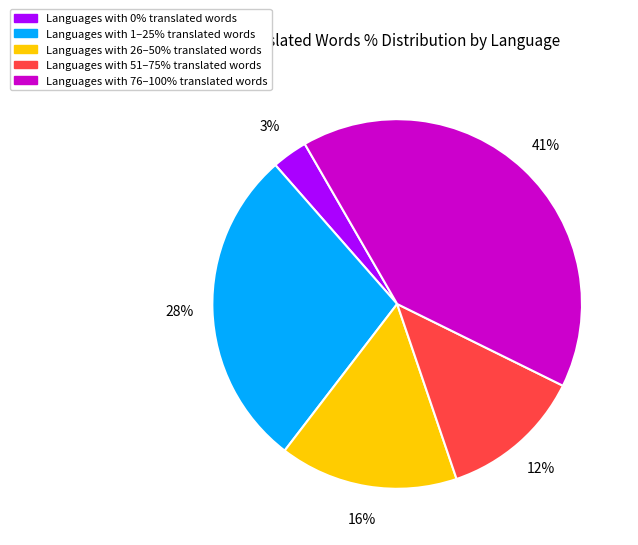

Does any single category account for the majority?

No